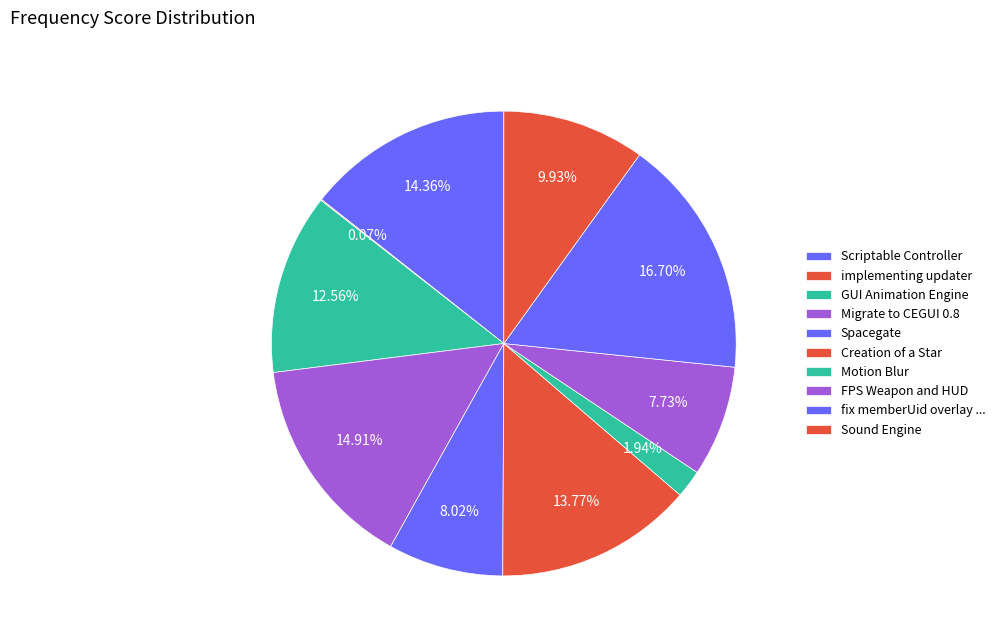

What is the change in value from implementing updater to FPS Weapon and HUD?

+209